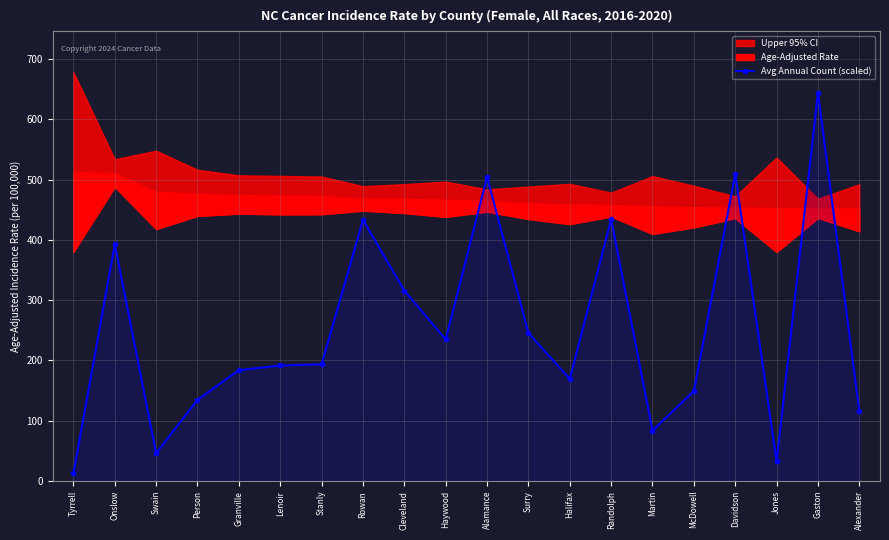

How many categories are shown in the chart?

20